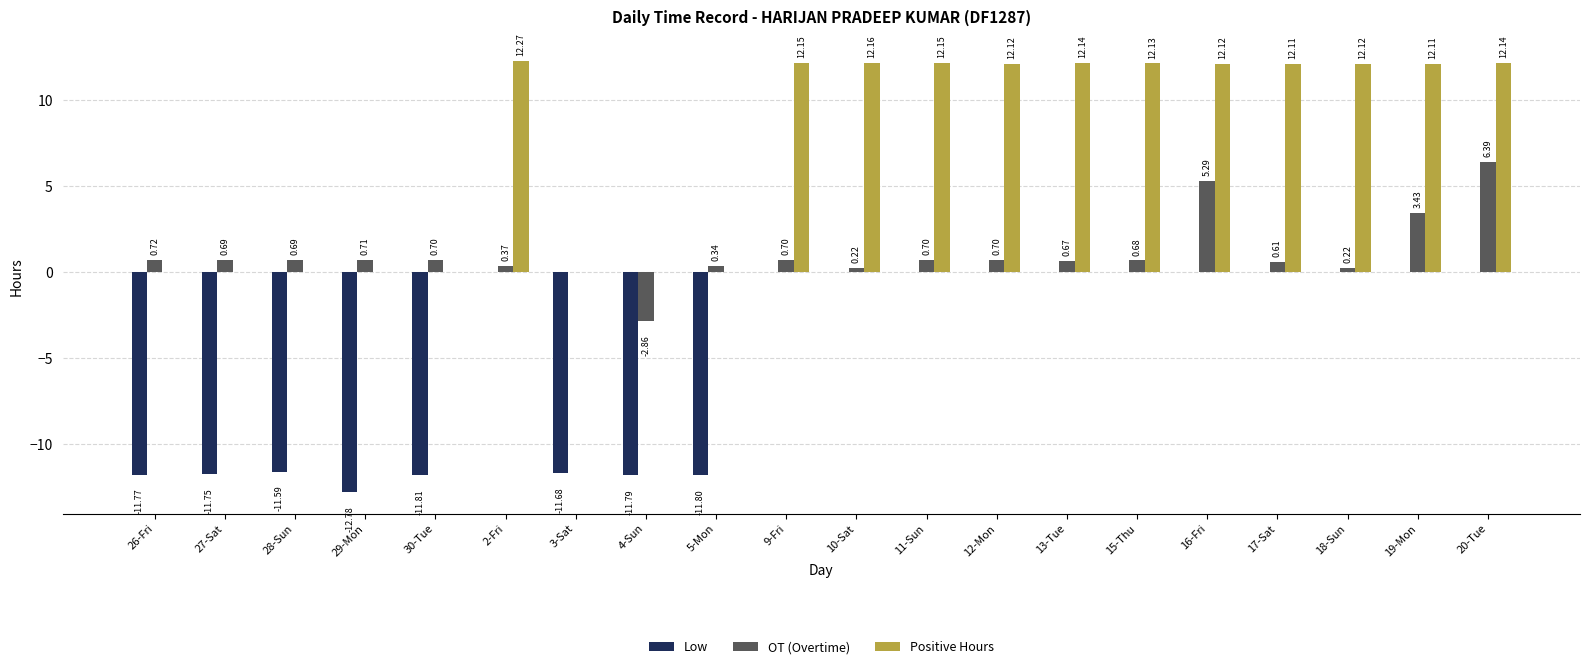

What is the sum of the Low values at 29-Mon and 16-Fri?

-12.8